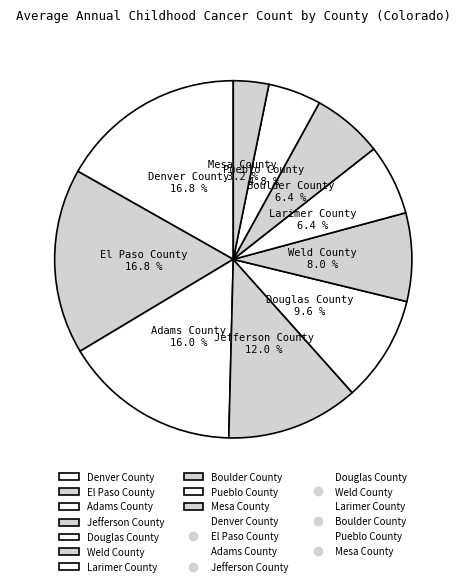

To the nearest percent, what is the difference between the largest and smallest slice percentages?

14%